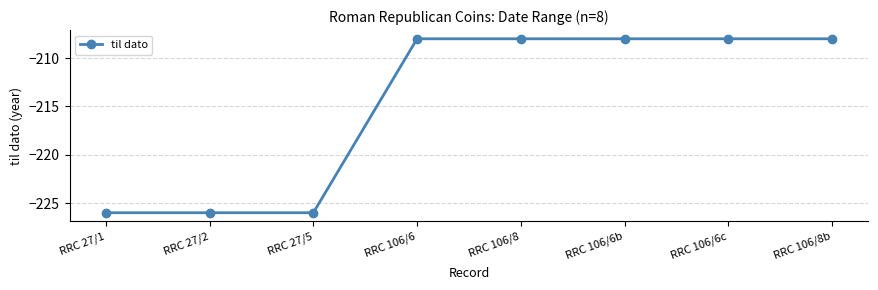

Is this an area chart (filled region under the line)?

No